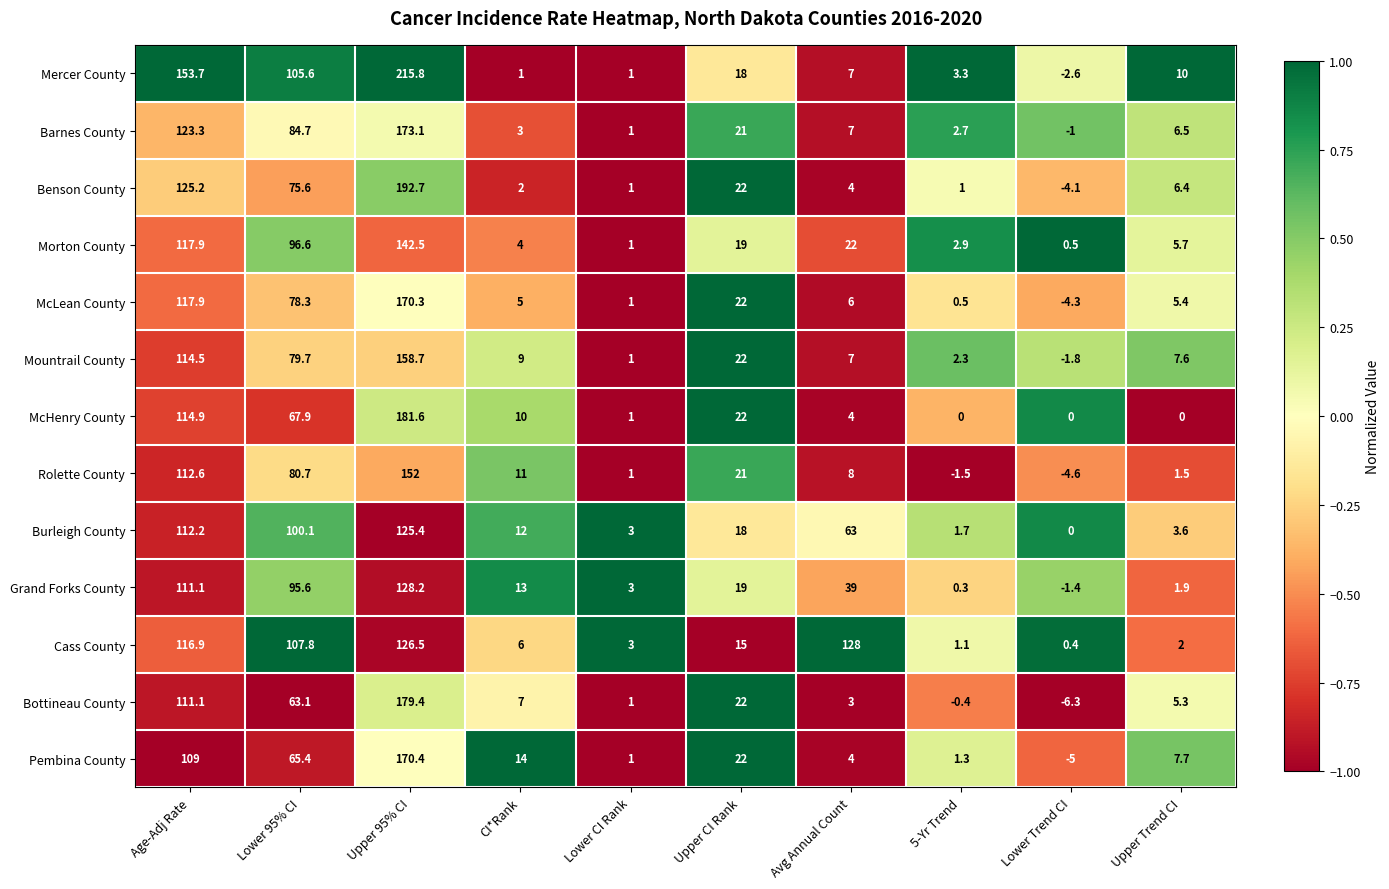

How many series are shown in this chart?

13